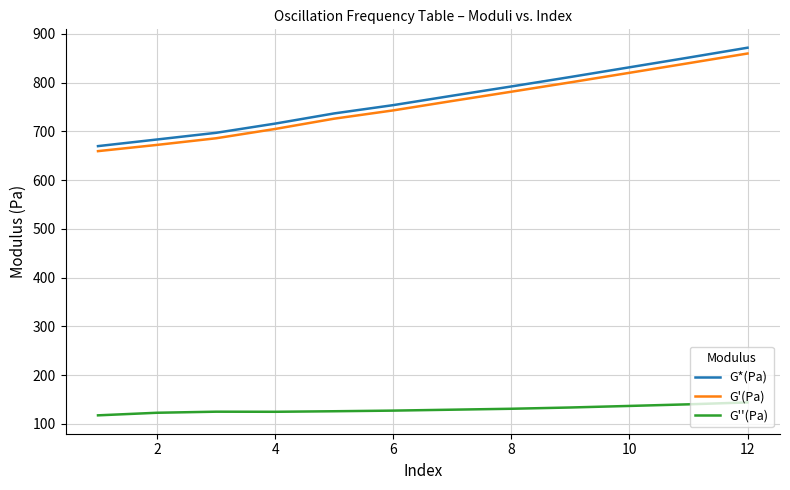

True or false: G*(Pa) and G''(Pa) cross at least once.

False